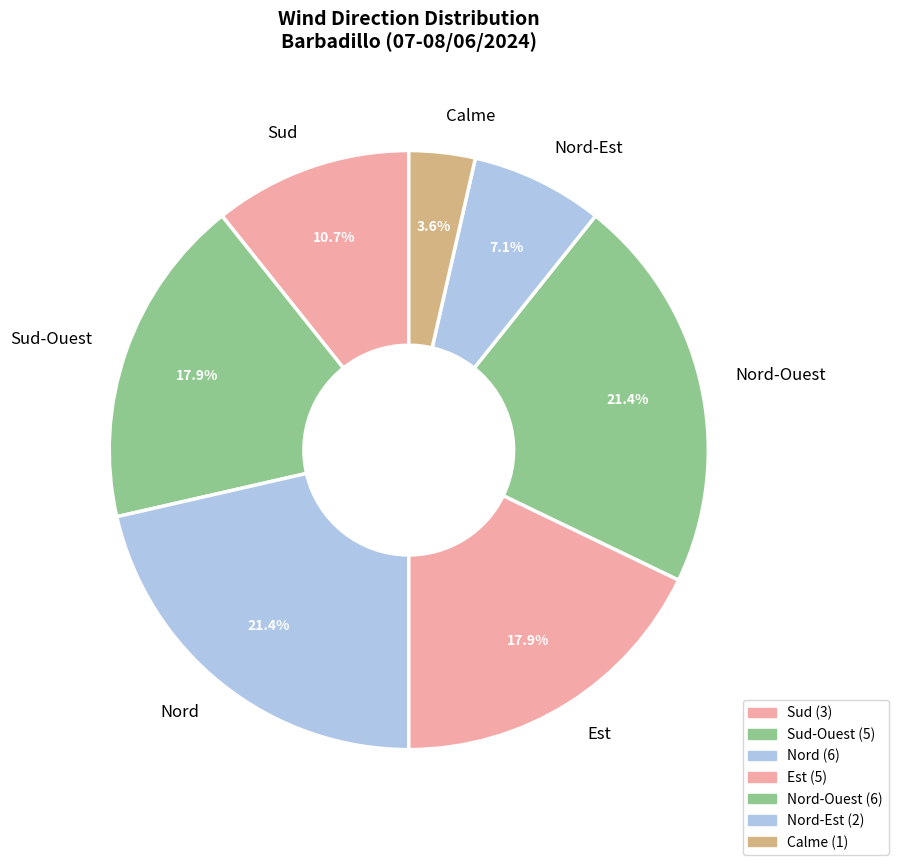

How many slices are in this pie chart?

7